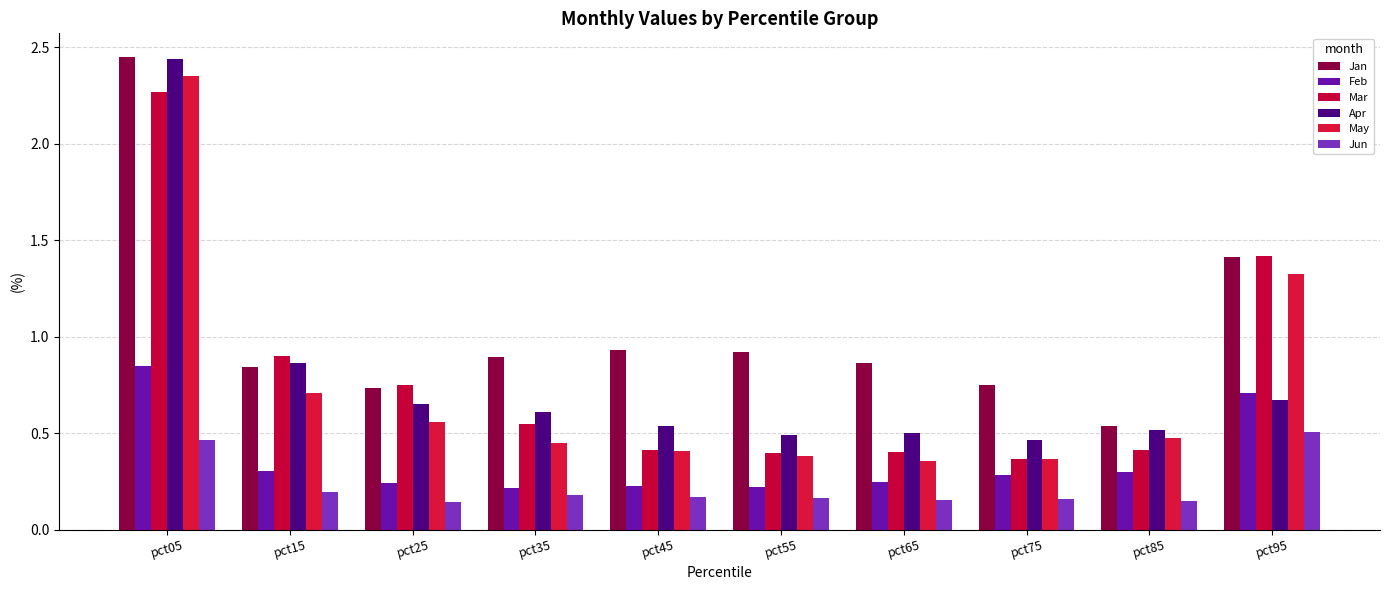

Reading right to left, what are all the values shown in this chart?

Jan: 1.4	0.5	0.7	0.9	0.9	0.9	0.9	0.7	0.8	2.5
Feb: 0.7	0.3	0.3	0.2	0.2	0.2	0.2	0.2	0.3	0.8
Mar: 1.4	0.4	0.4	0.4	0.4	0.4	0.5	0.7	0.9	2.3
Apr: 0.7	0.5	0.5	0.5	0.5	0.5	0.6	0.7	0.9	2.4
May: 1.3	0.5	0.4	0.4	0.4	0.4	0.4	0.6	0.7	2.4
Jun: 0.5	0.1	0.2	0.2	0.2	0.2	0.2	0.1	0.2	0.5